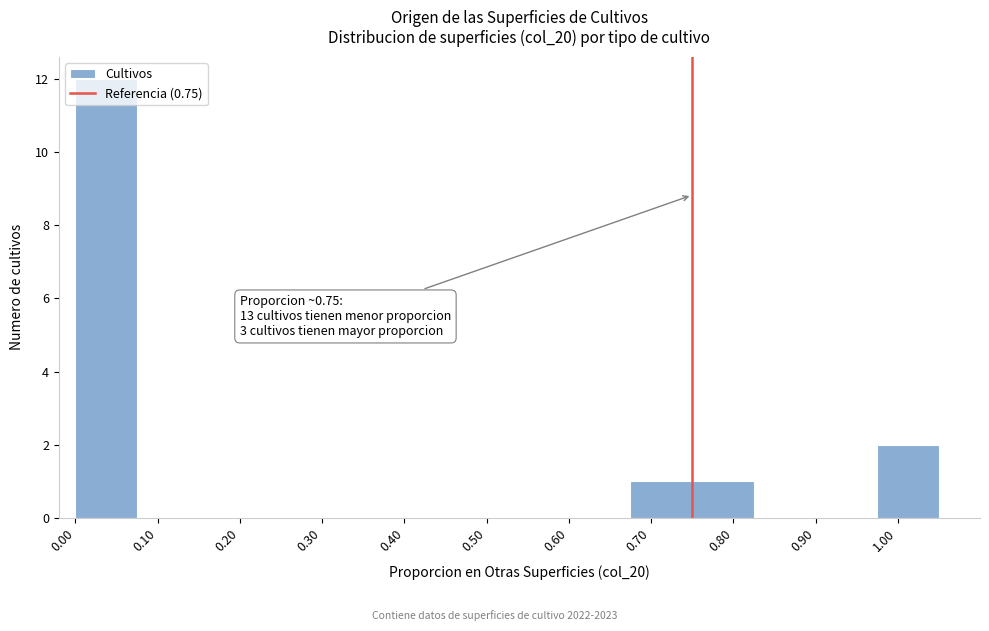

Over which range of the x-axis is the bar tallest?

0.000 to 0.075